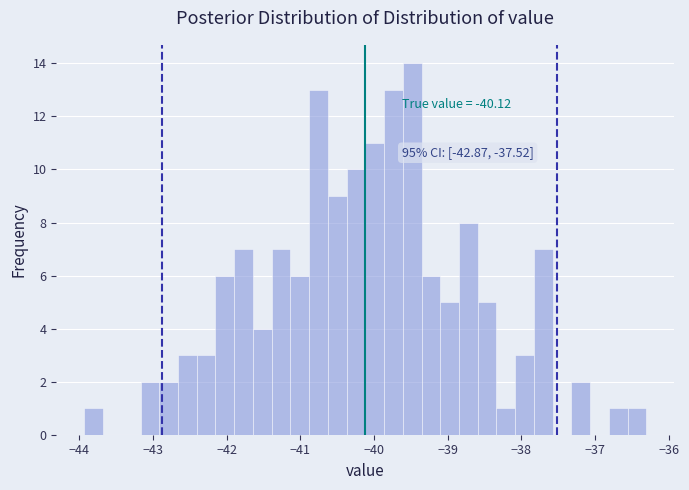

Around what value on the x-axis is the tallest bar? Give the approximate position of its centre, as read against the axis.

-39.5